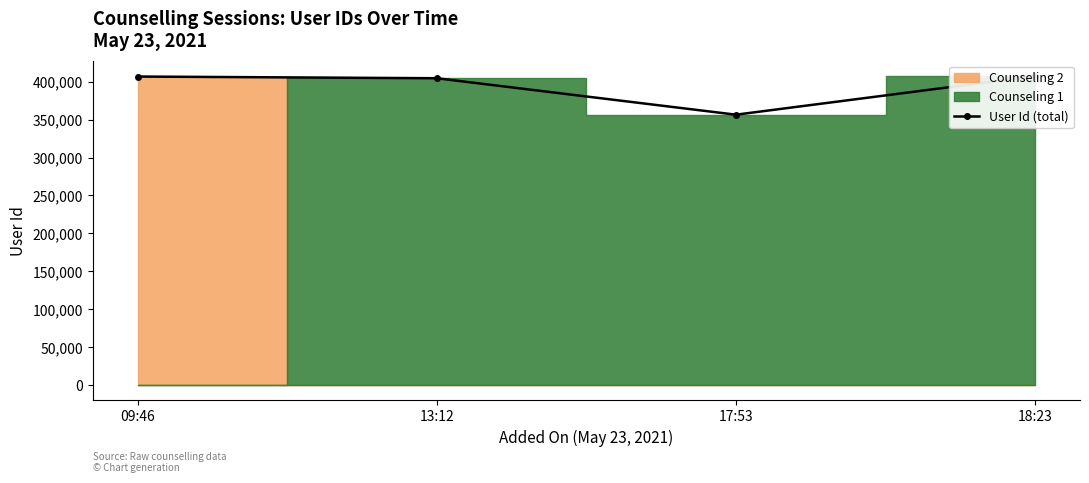

What position from the right is 09:46?

4